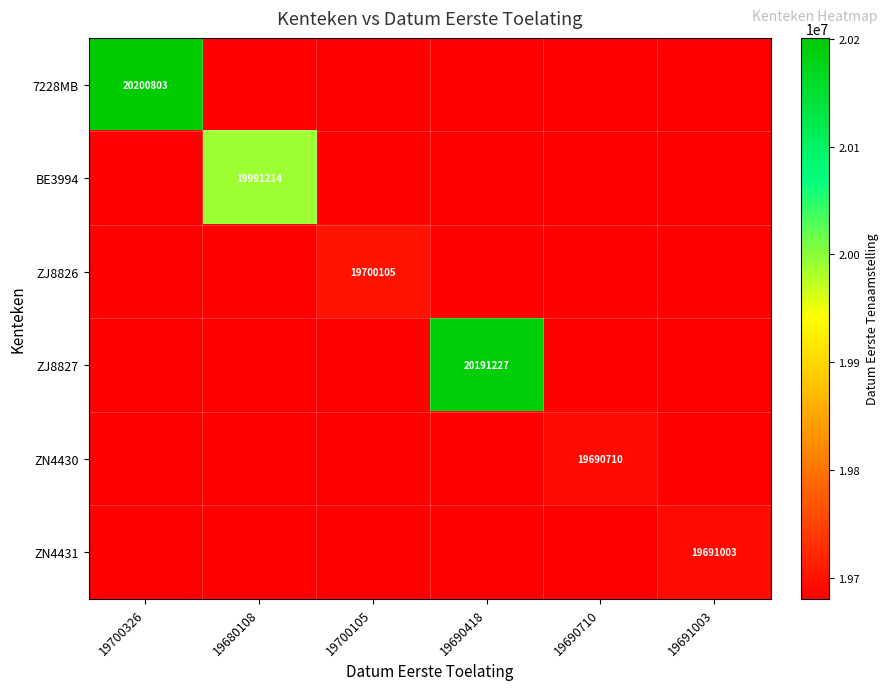

What is the total value across all series at 19700105?

19700105